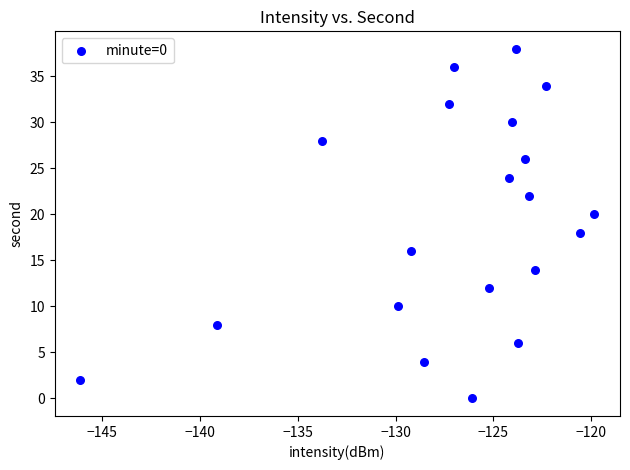

What is the range of Y values (max minus min)?

38